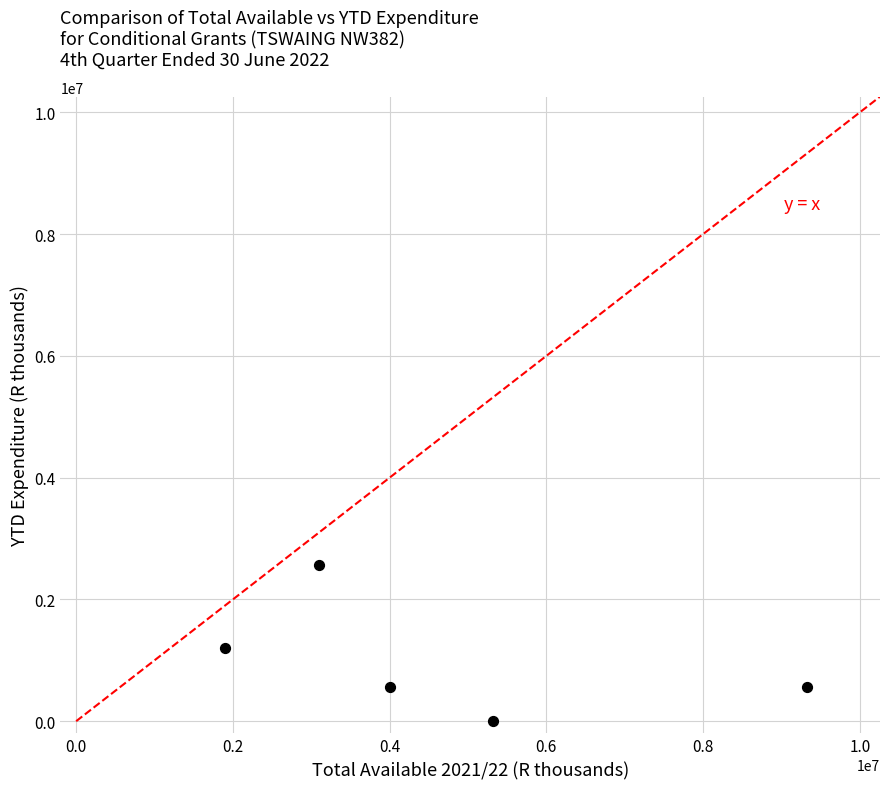

What is the range of Y values (max minus min)?

2561000